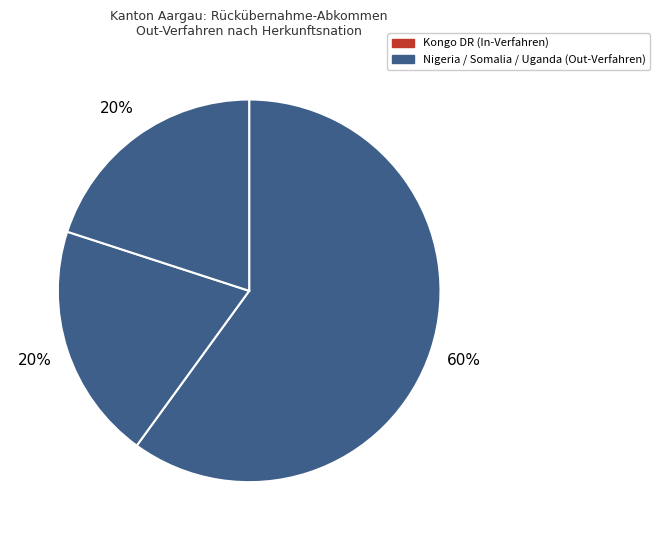

Rank the categories by value from lowest to highest.

Kongo DR, Somalia, Uganda, Nigeria